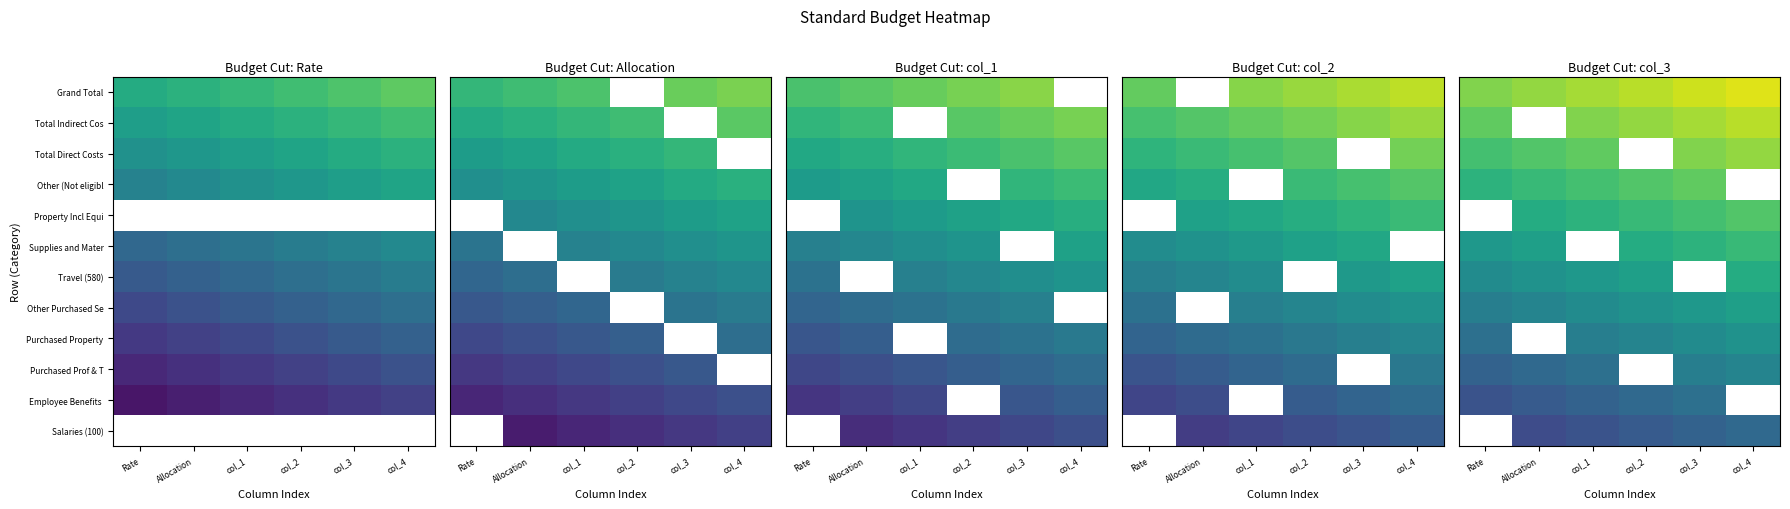

What is the total value across all series at col_3?

7.4